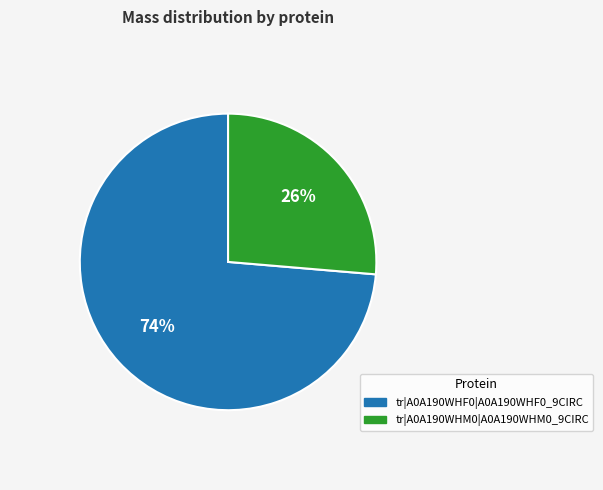

Combined, do tr|A0A190WHF0|A0A190WHF0_9CIRC and tr|A0A190WHM0|A0A190WHM0_9CIRC account for over 50%?

Yes